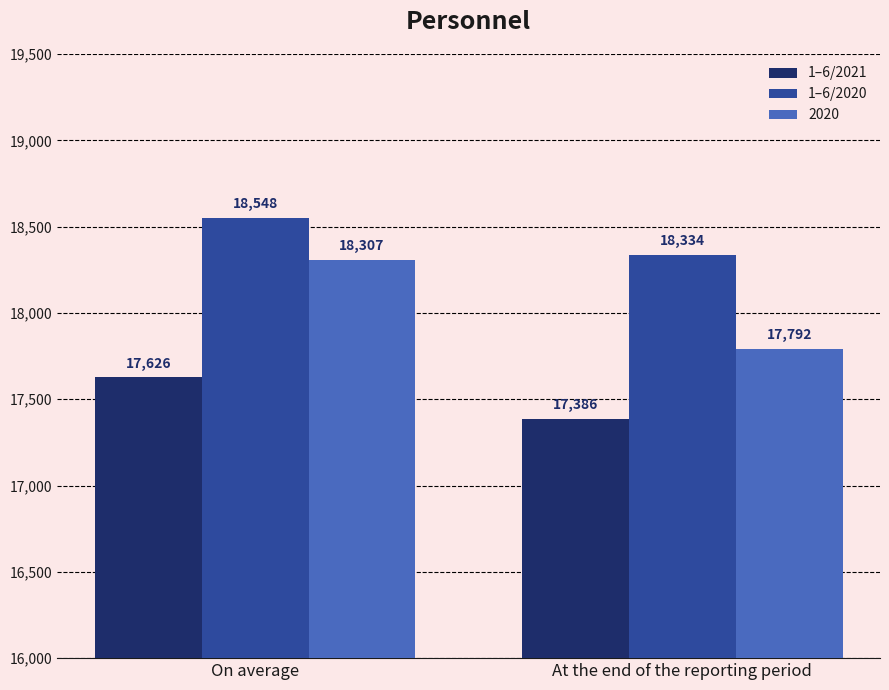

How many 1–6/2020 values are between 18334 and 18548?

2